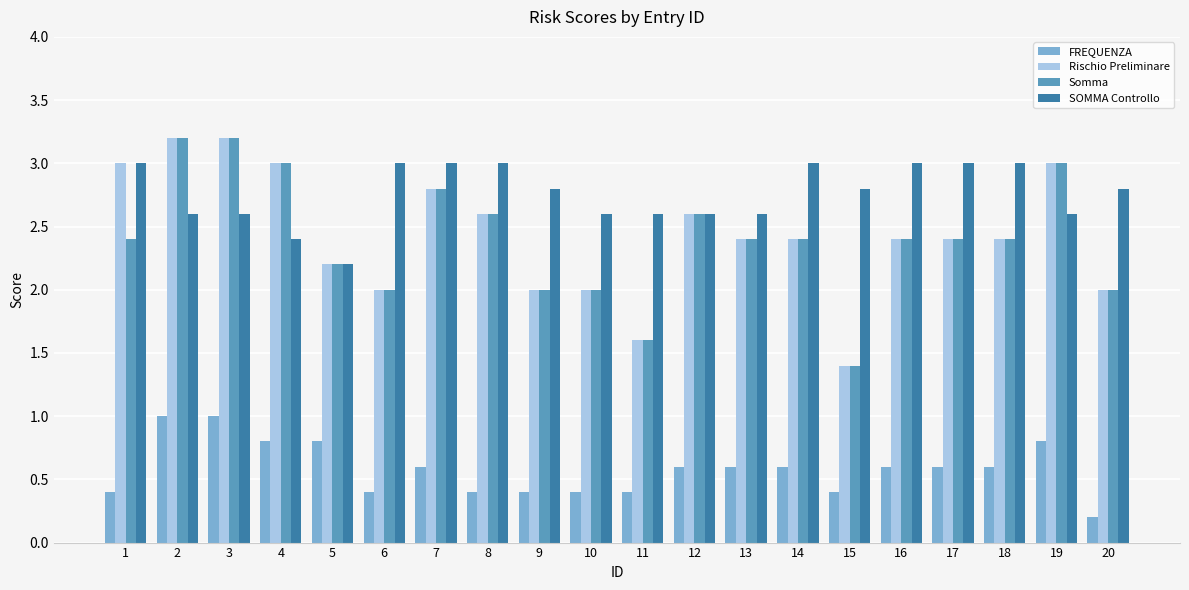

What is the difference between the maximum and minimum values in the FREQUENZA series?

0.8